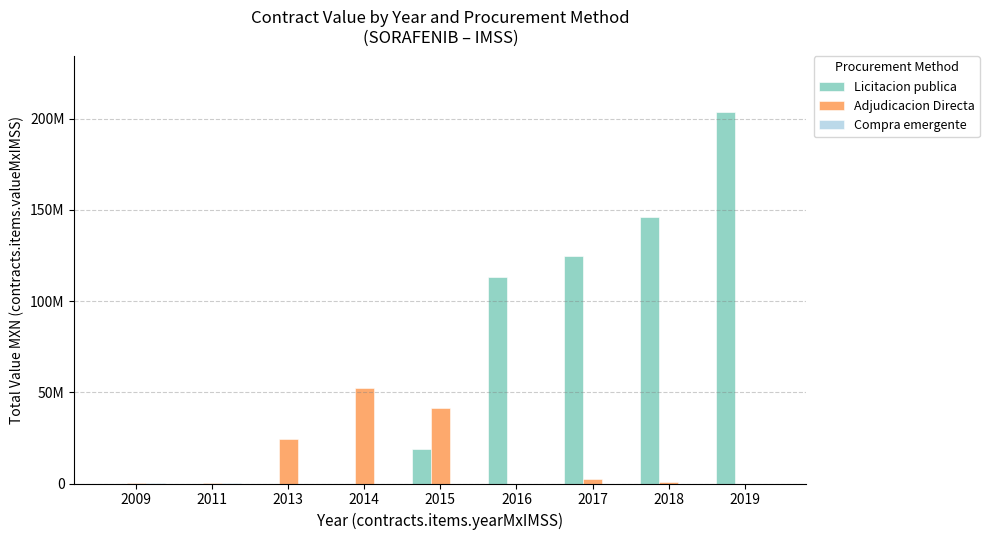

At how many categories does at least one series exceed 6451940?

7